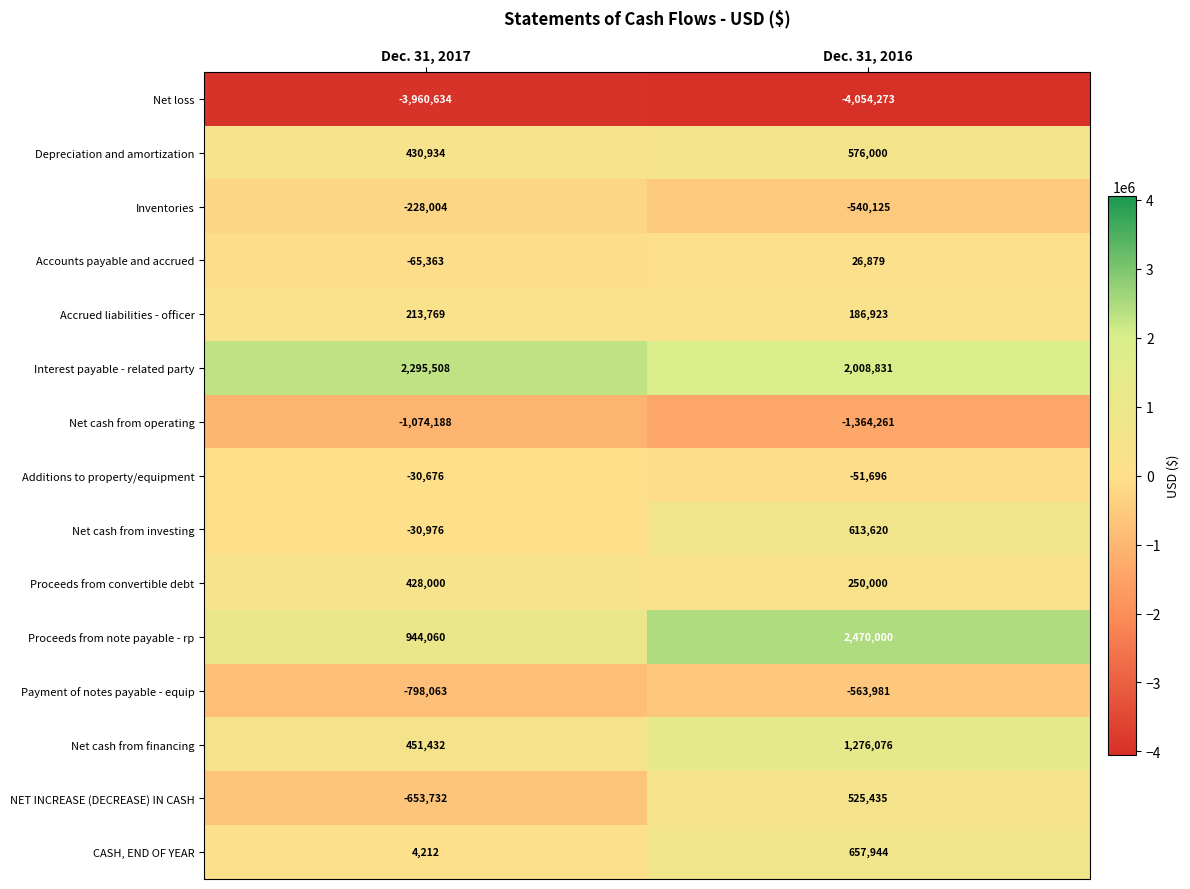

Read the Accounts payable and accrued value at Dec. 31, 2017.

-65363